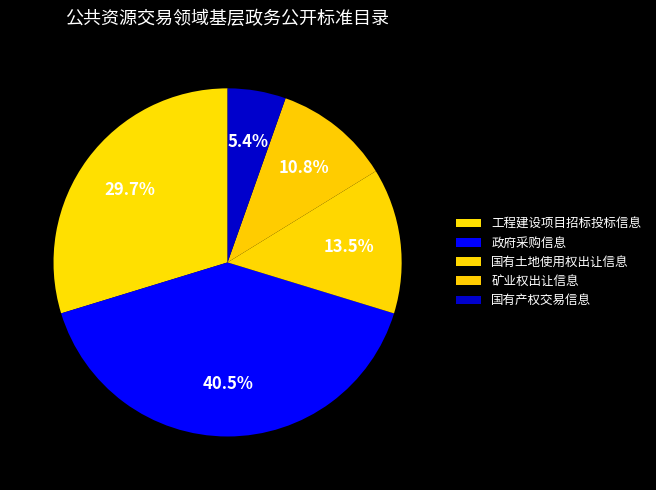

To the nearest percent, what percentage of the pie is 国有土地使用权出让信息?

14%